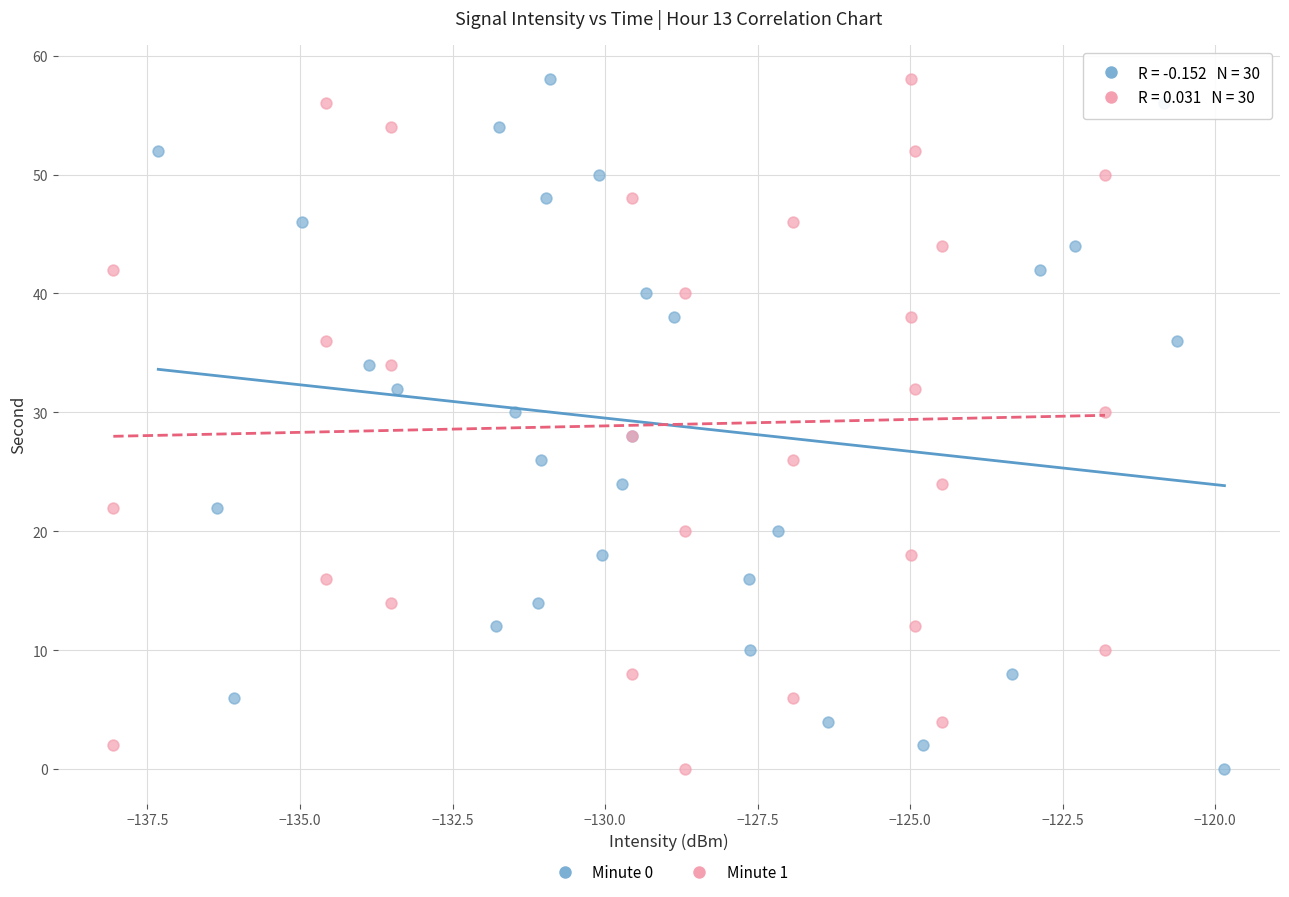

What are all the series names shown in the legend?

Minute 0, Minute 1